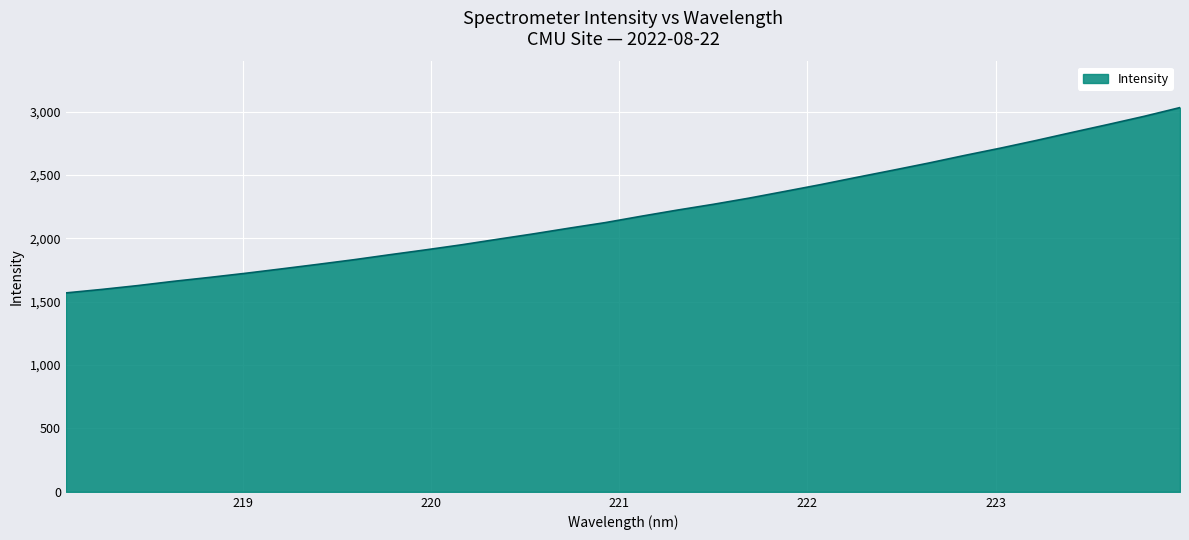

What is the smallest value displayed?

1569.7